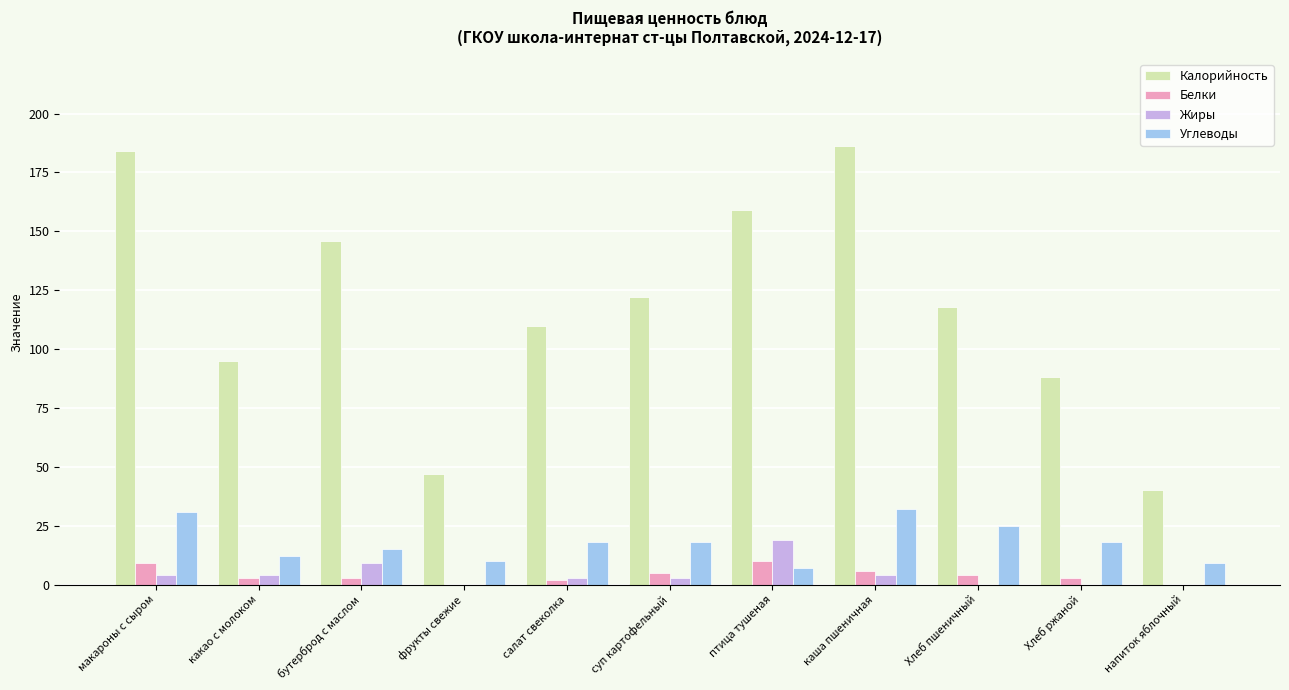

True or false: Жиры has a value of 0 at Хлеб пшеничный.

True